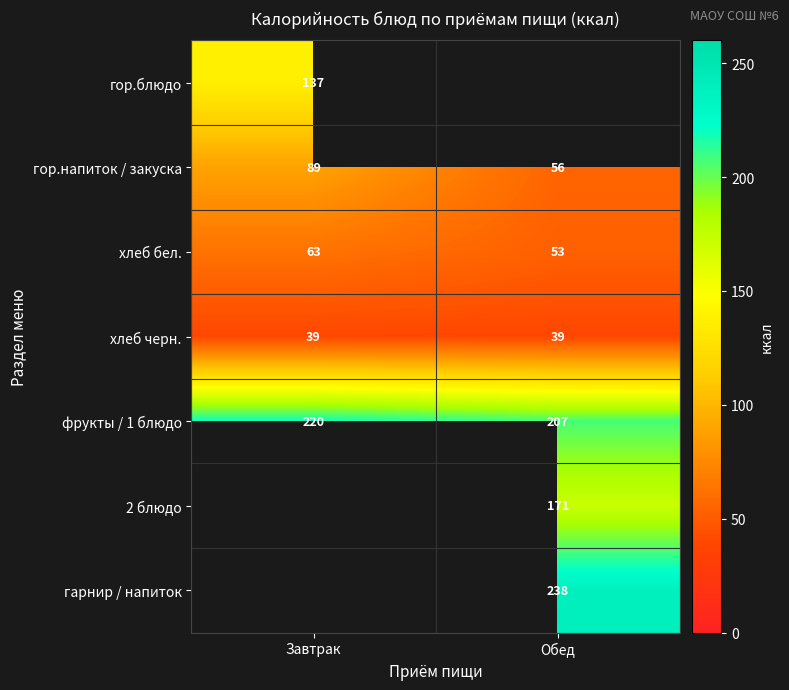

Is the value of гор.напиток / закуска at Завтрак greater than the value of хлеб бел. at Завтрак?

Yes